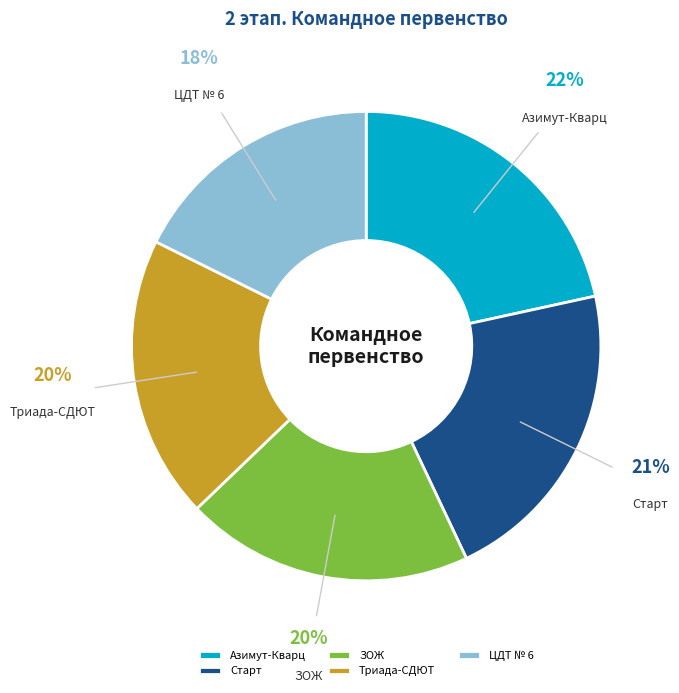

What is the smallest slice in the pie chart?

ЦДТ № 6